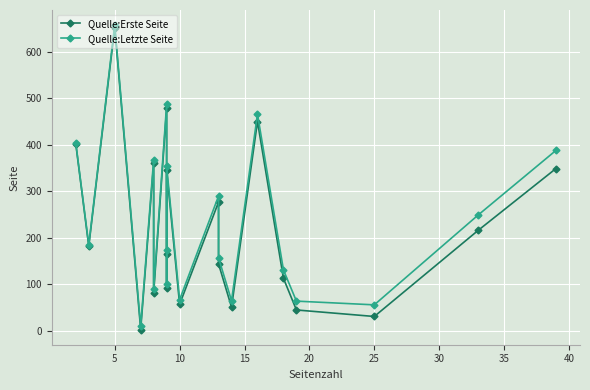

Count the number of data series in this chart.

2